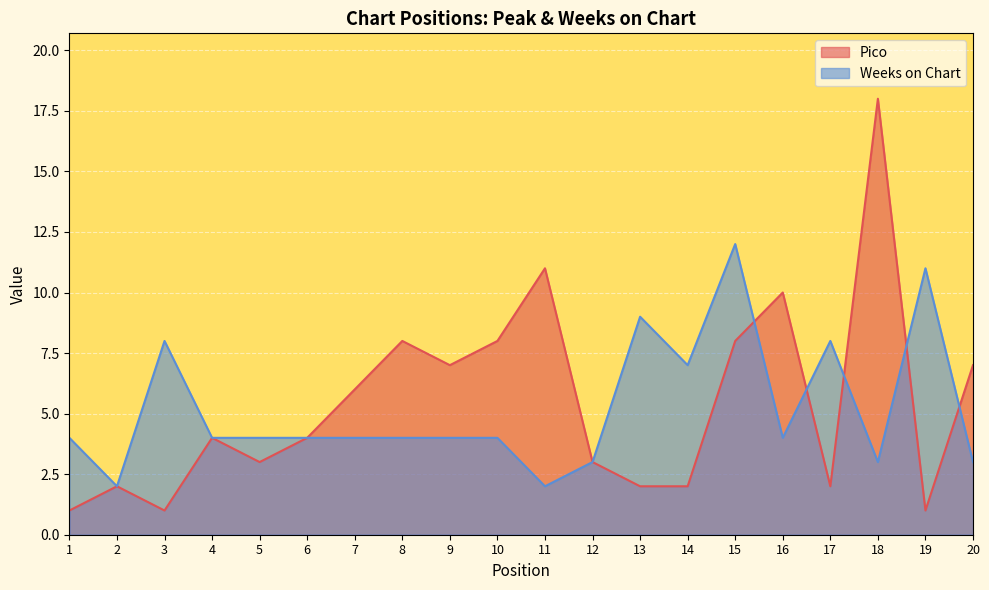

Reading left to right, extract all data points from this chart.

Pico: 1	2	1	4	3	4	6	8	7	8	11	3	2	2	8	10	2	18	1	7
Weeks on Chart: 4	2	8	4	4	4	4	4	4	4	2	3	9	7	12	4	8	3	11	3